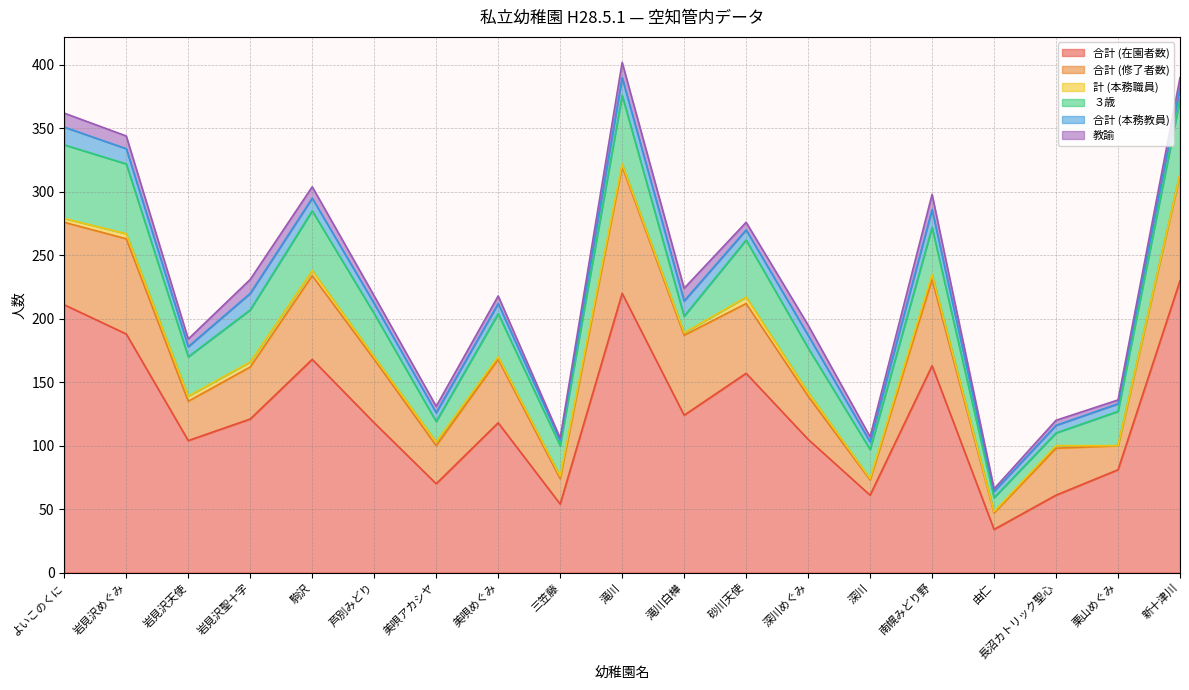

Reading right to left, list all the values displayed in this chart.

合計 (在園者数): 230	81	61	34	163	61	105	157	124	220	54	118	70	118	168	121	104	188	211
合計 (修了者数): 84	19	37	13	68	12	34	55	63	100	20	50	30	50	66	41	31	75	65
計 (本務職員): 0	0	2	1	4	1	3	5	2	2	2	2	3	2	4	4	4	4	3
３歳: 59	27	10	11	37	23	35	45	13	54	24	34	16	34	47	41	31	55	58
合計 (本務教員): 9	6	6	5	14	6	10	8	12	14	4	8	7	8	10	13	8	12	14
教諭: 8	3	4	2	12	4	8	6	10	12	2	6	5	6	9	11	6	10	11